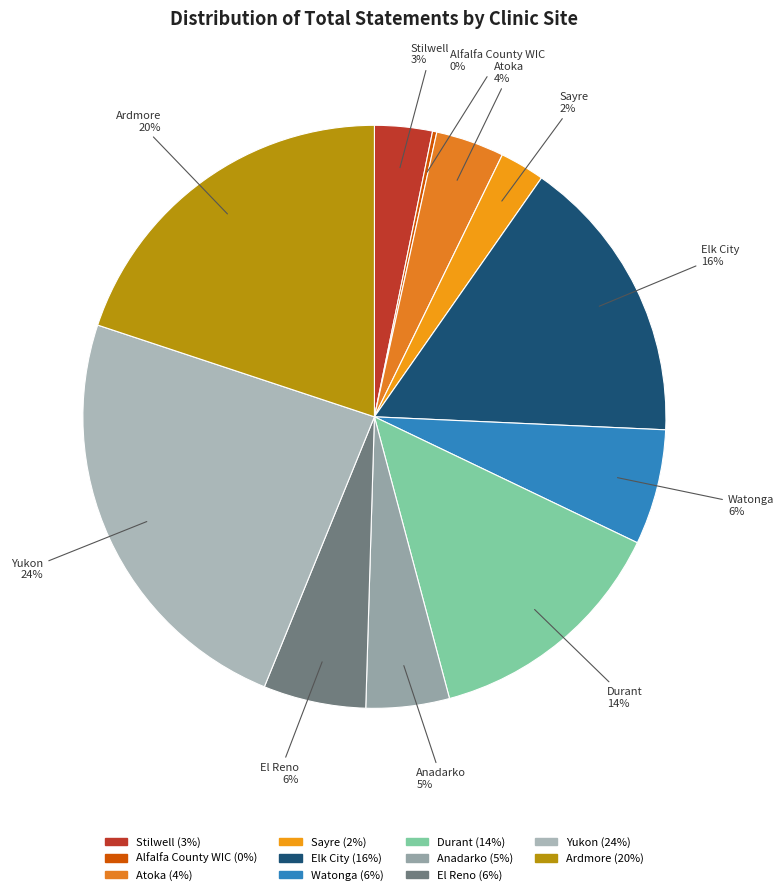

Which category has the biggest portion of the pie?

Yukon